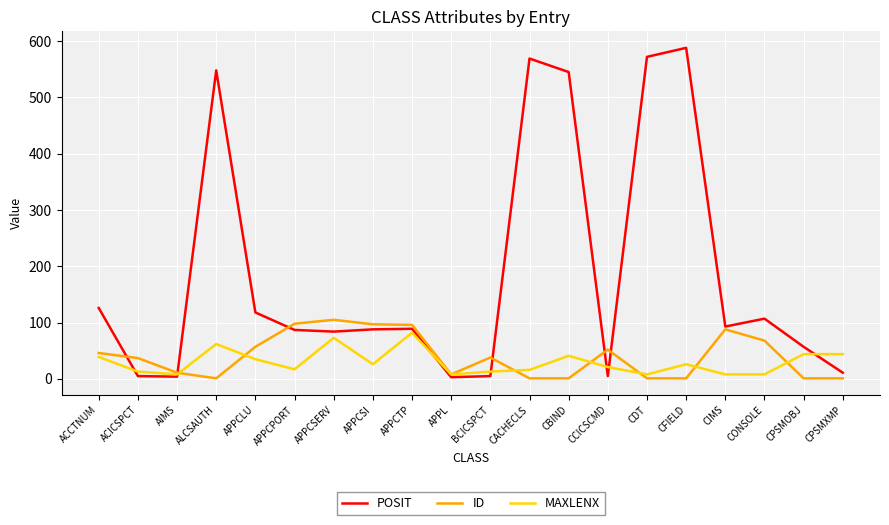

At which category does the chart reach its peak across all series?

CFIELD